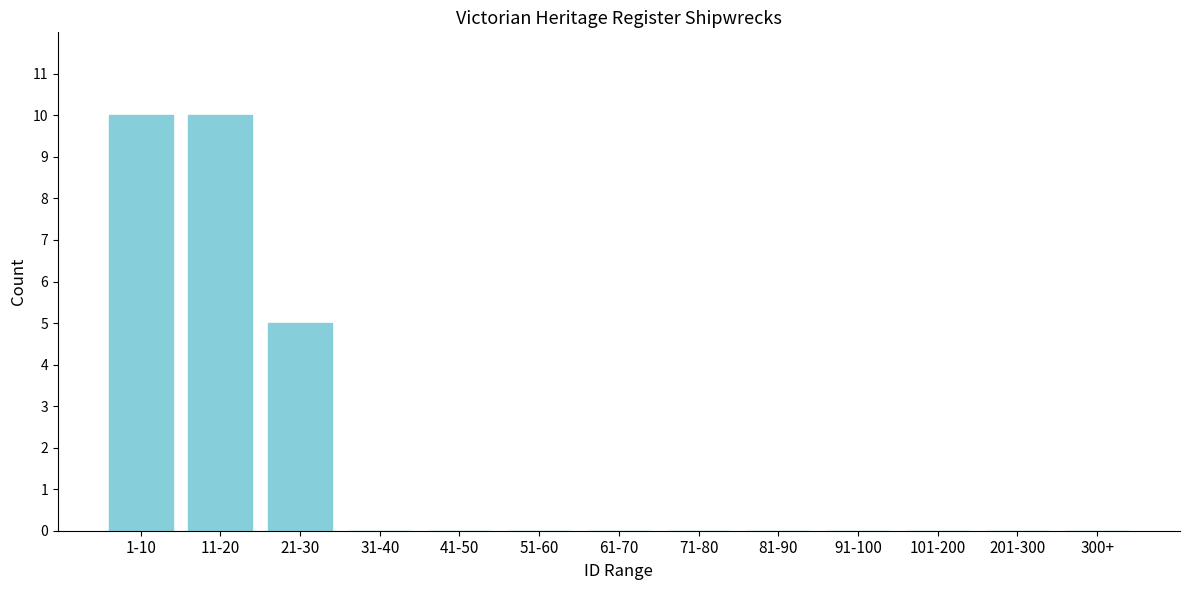

Reading right to left, list all the values displayed in this chart.

300+=0	201-300=0	101-200=0	91-100=0	81-90=0	71-80=0	61-70=0	51-60=0	41-50=0	31-40=0	21-30=5	11-20=10	1-10=10